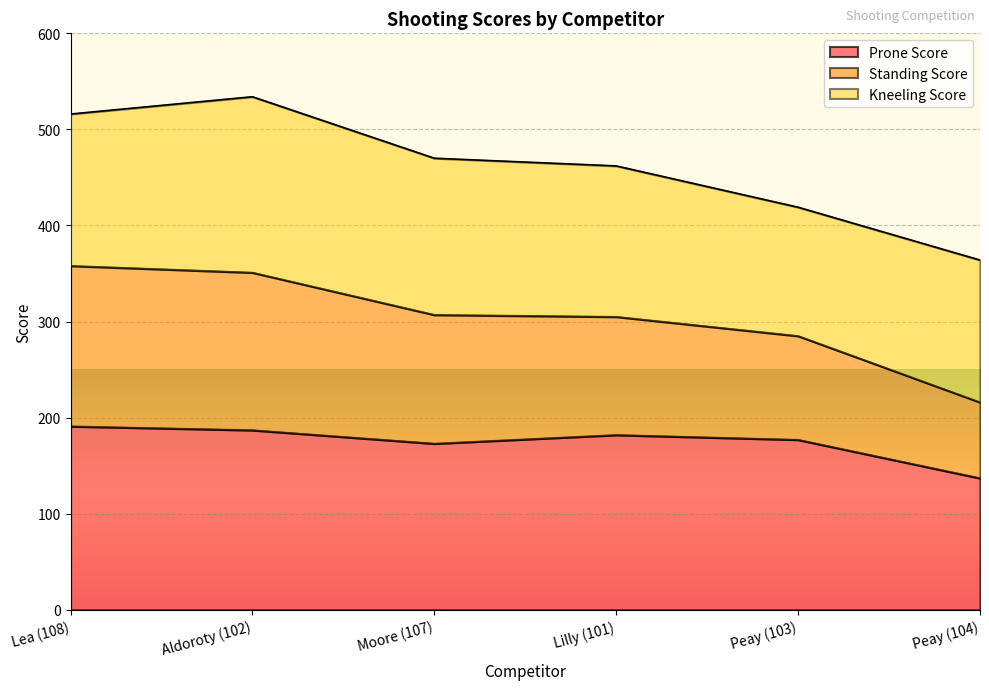

Is it true that Prone Score equals 288 at Lilly (101)?

False